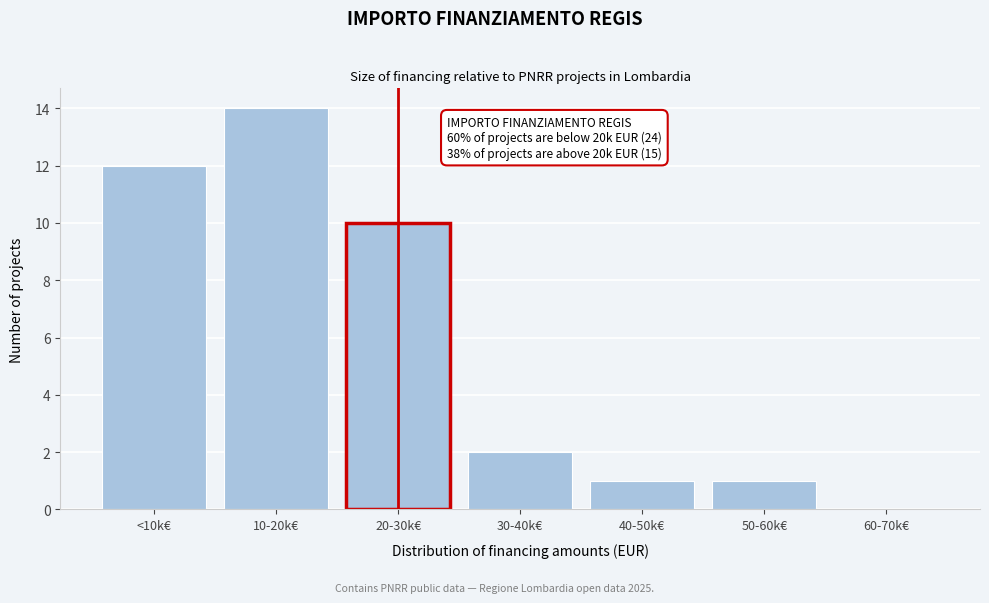

Reading left to right, what are all the values shown in this chart?

<10k€=12	10-20k€=14	20-30k€=10	30-40k€=2	40-50k€=1	50-60k€=1	60-70k€=0